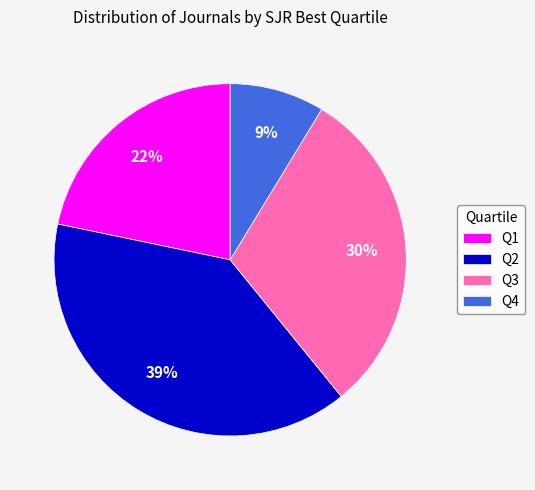

Is there any slice that represents more than half of the pie?

No